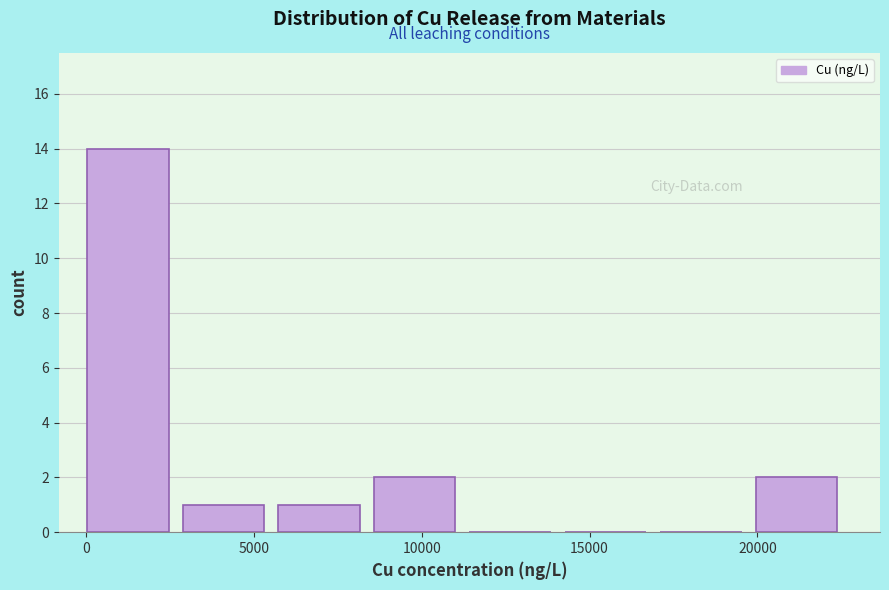

Reading left to right, transcribe this chart: for each bar, give the range it covers on the x-axis and its height. Neither the bar edges nor the heights are printed on the chart, so give them approximately, as read against the axes.

0 to 3000: 14
3000 to 5500: 1
5500 to 8500: 1
8500 to 11500: 2
11500 to 14500: 0
14500 to 17000: 0
17000 to 20000: 0
20000 to 23000: 2